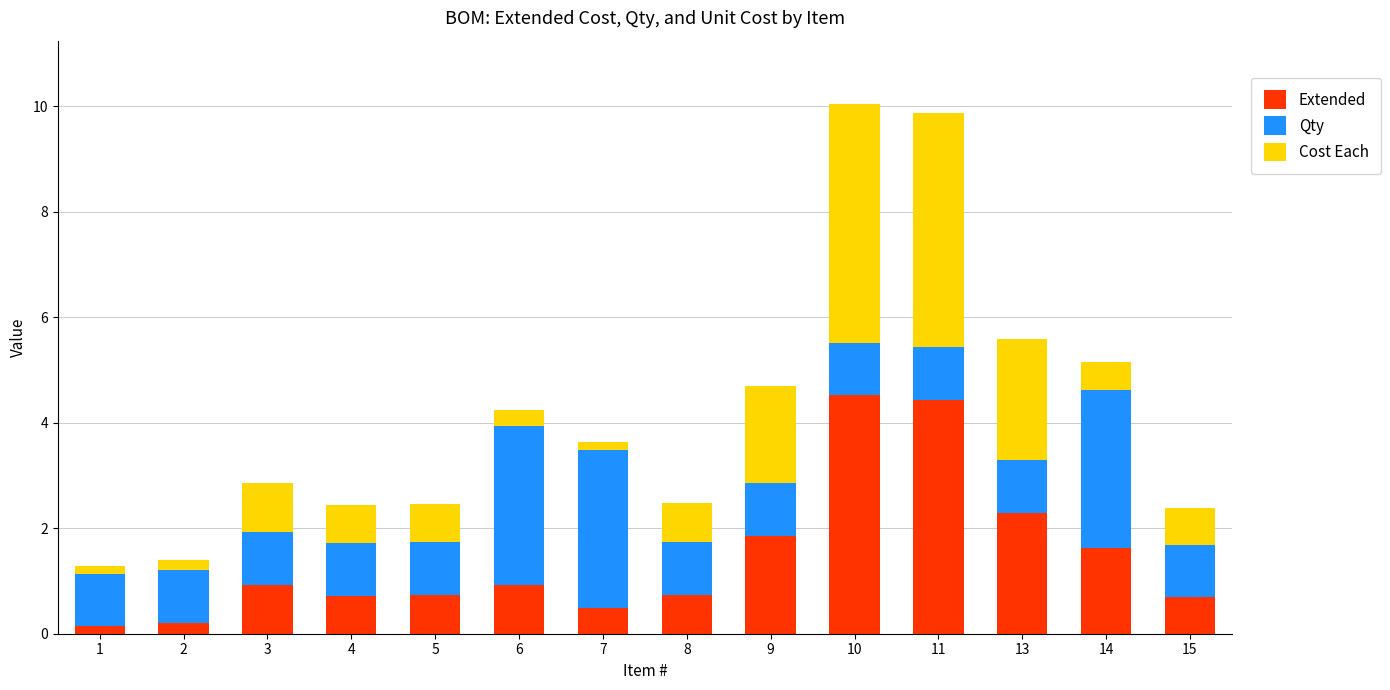

Are the bars grouped side by side (vs. stacked)?

No